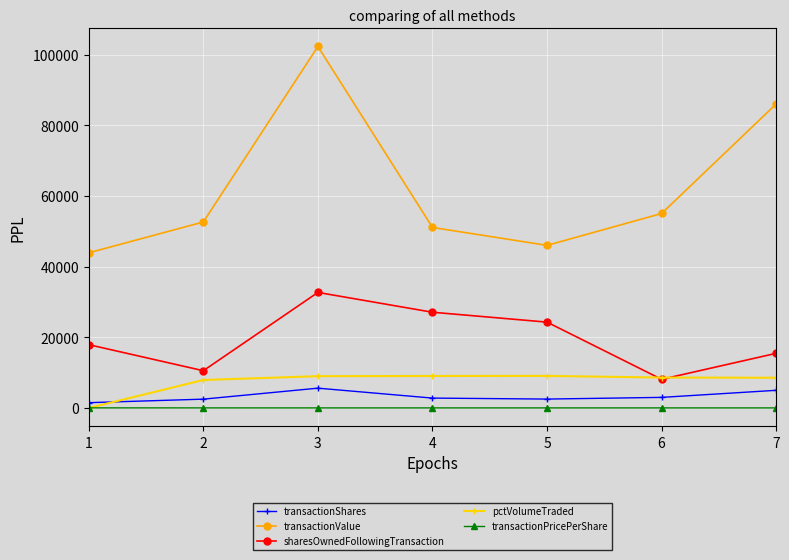

Rank the categories by sharesOwnedFollowingTransaction value from highest to lowest.

3, 4, 5, 1, 7, 2, 6